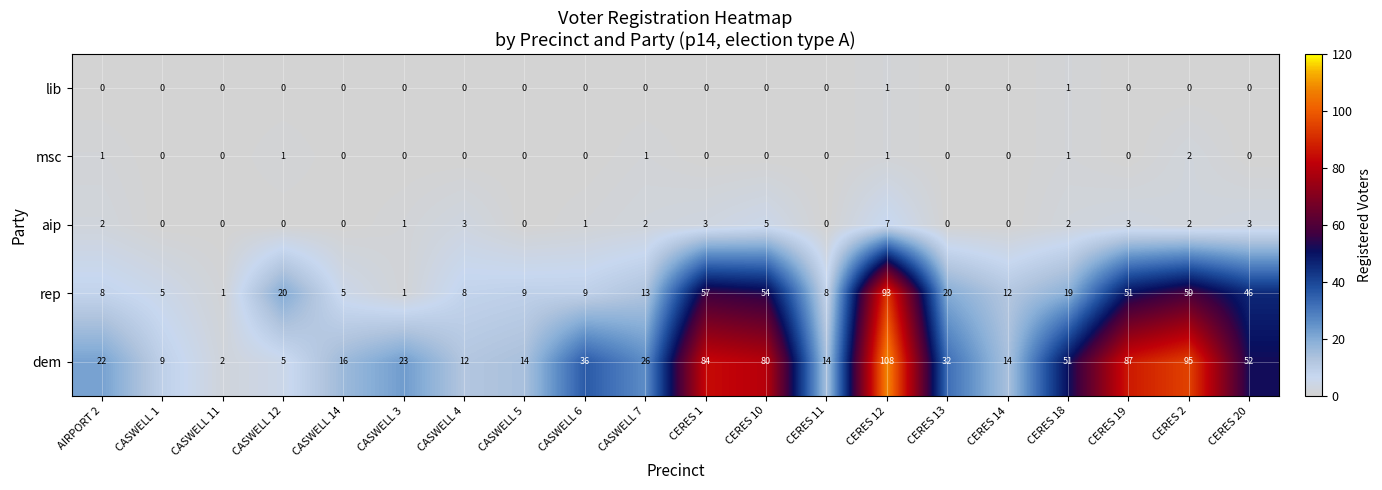

Between CASWELL 12 and CERES 19, which series saw the biggest shift?

dem